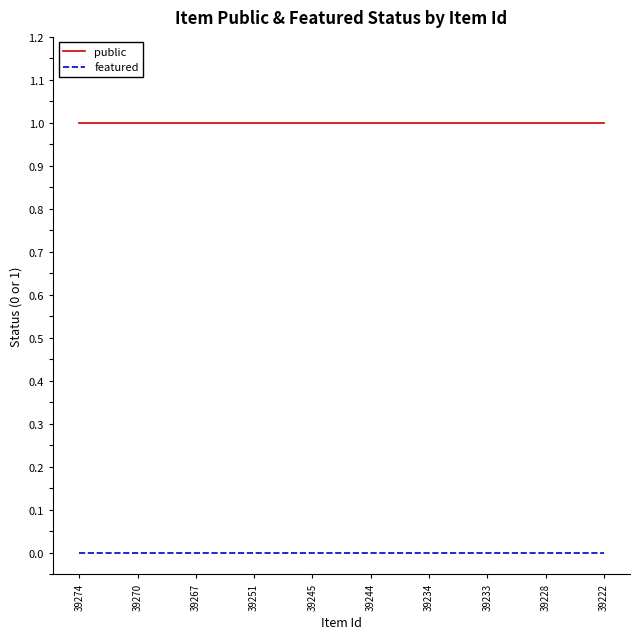

The public series shows 0 at 39267. True or false?

False